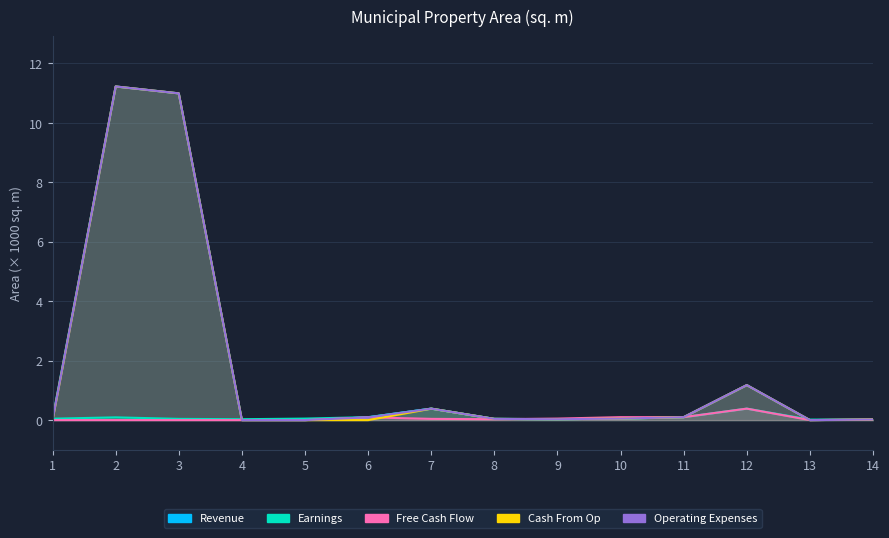

True or false: Revenue has a value of 1.2 at 12.

True